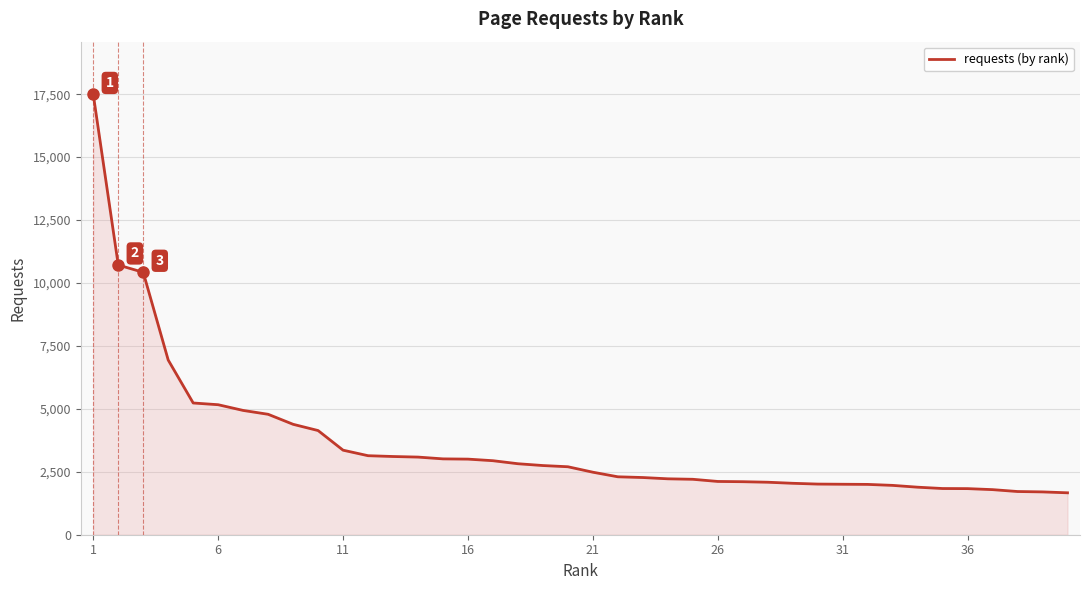

What is the difference between the maximum and minimum values?

15822